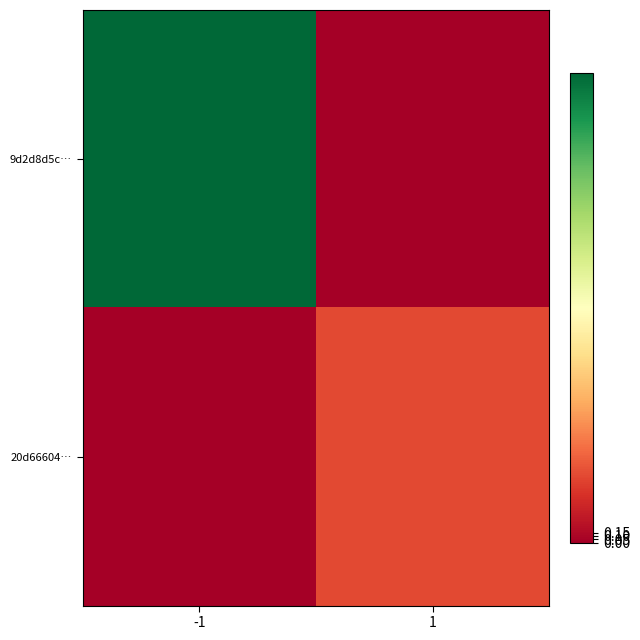

How many distinct data groups are displayed?

2